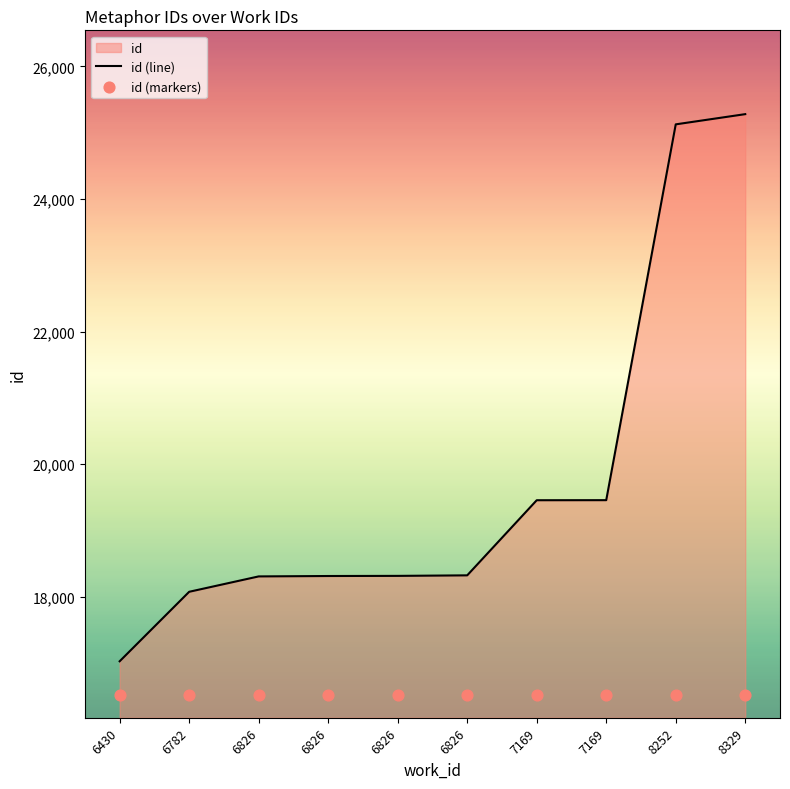

What is the change in value from 6782 to 6826?

+238